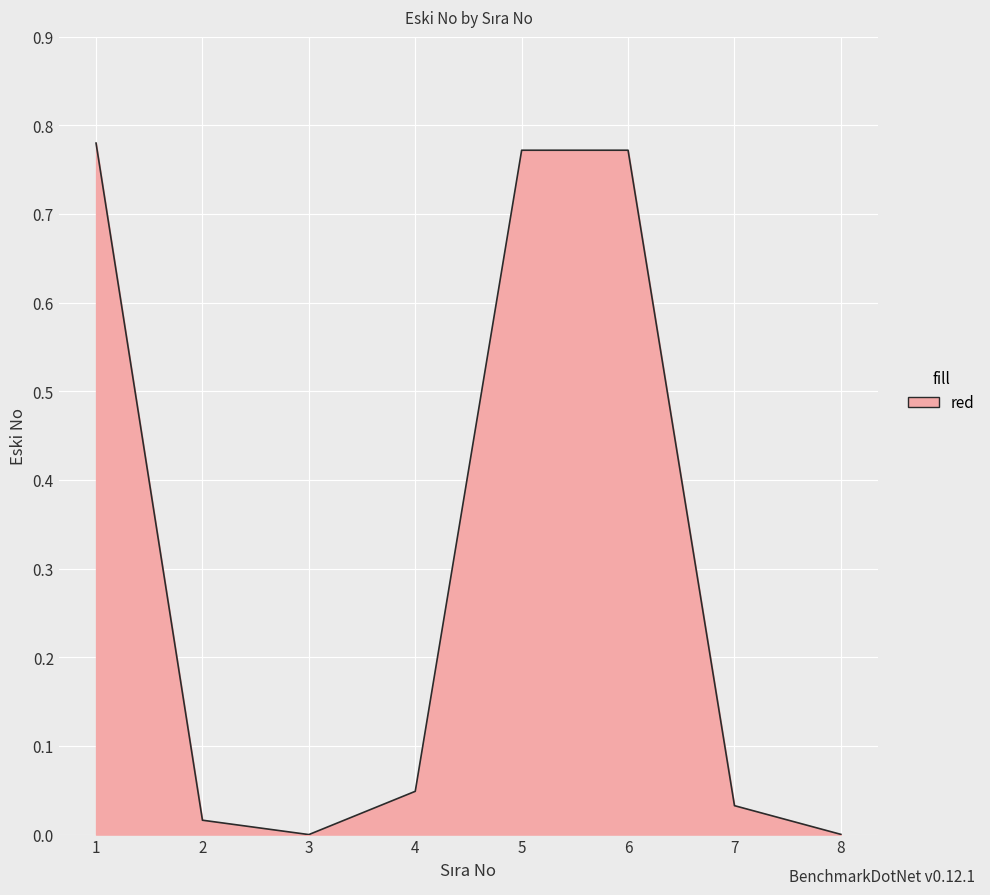

Which has a higher value, 7 or 3?

7